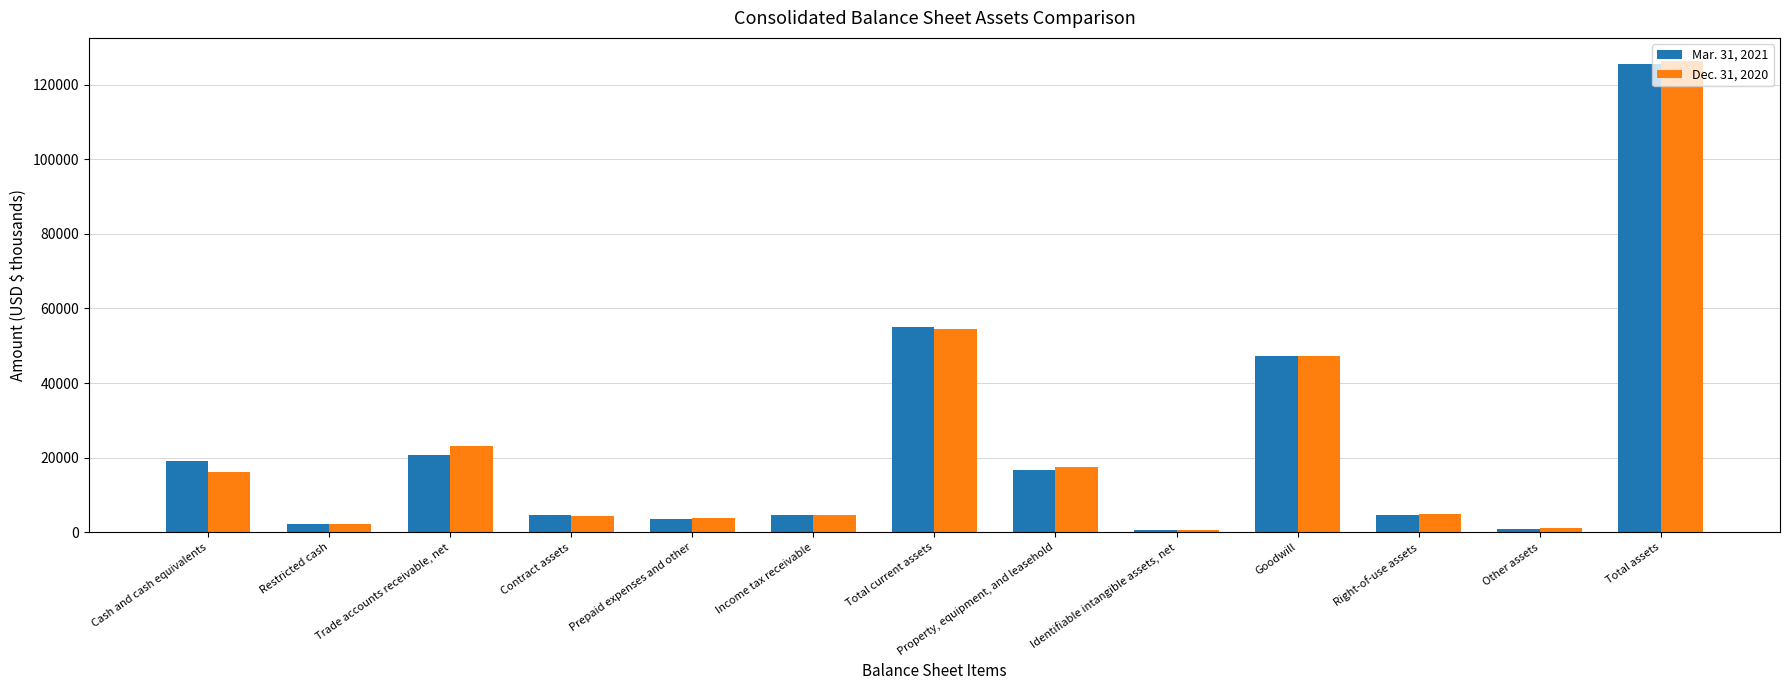

At Prepaid expenses and other, list the series in order from largest to smallest.

Dec. 31, 2020, Mar. 31, 2021